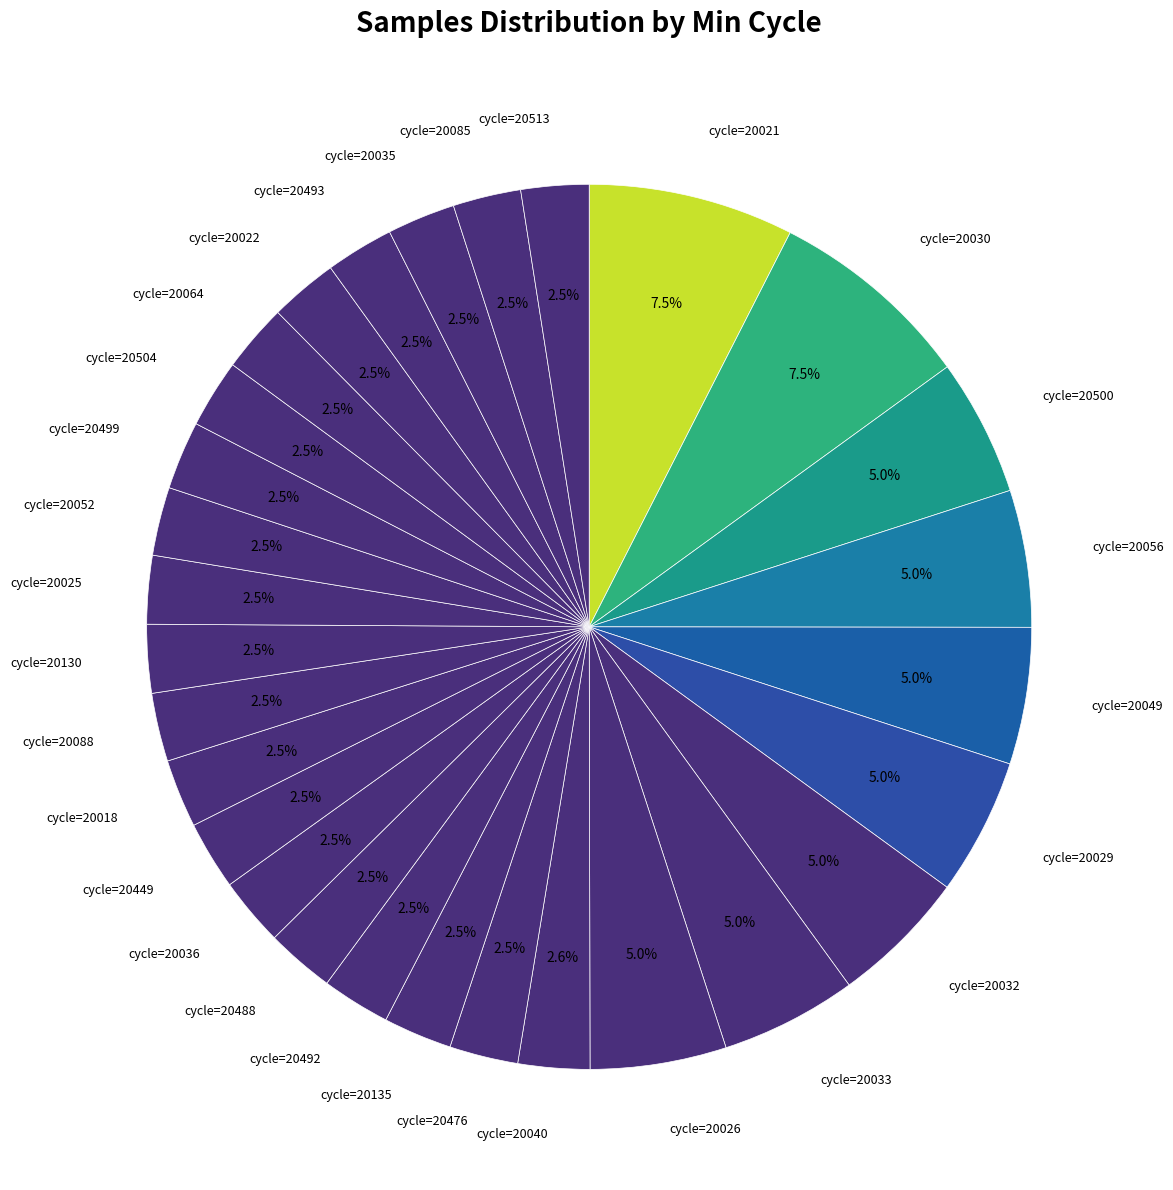

How many slices are in this pie chart?

29